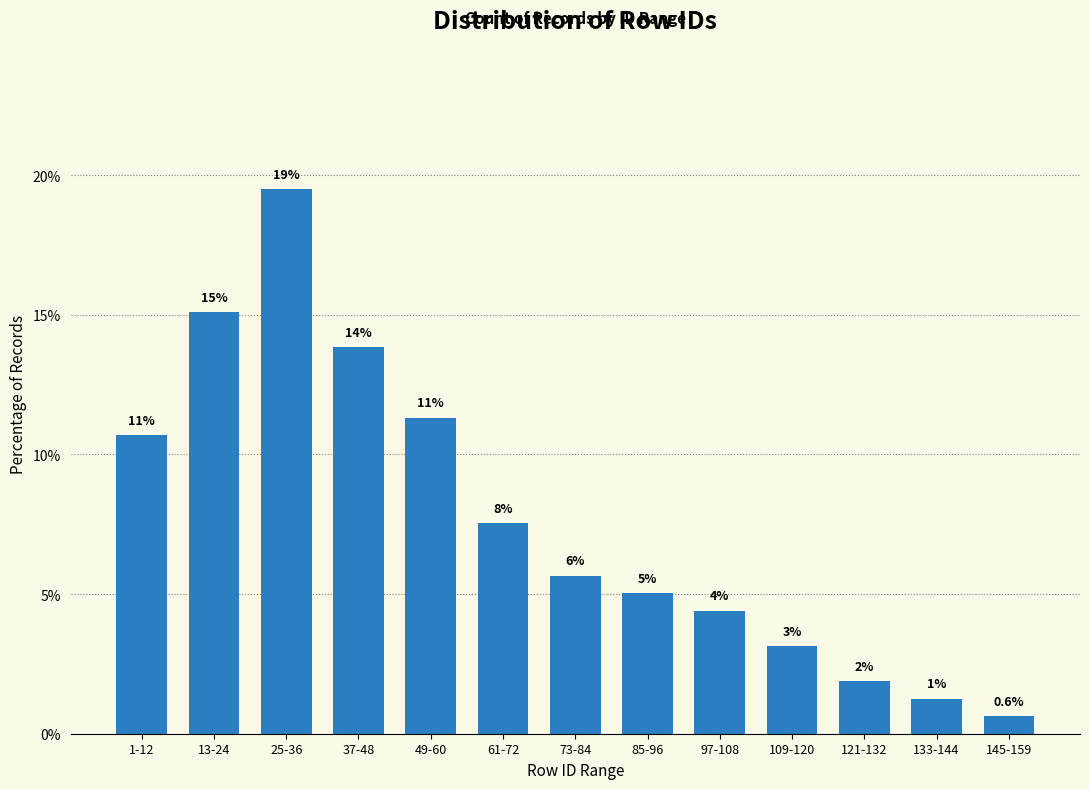

How many bars are there in total?

13